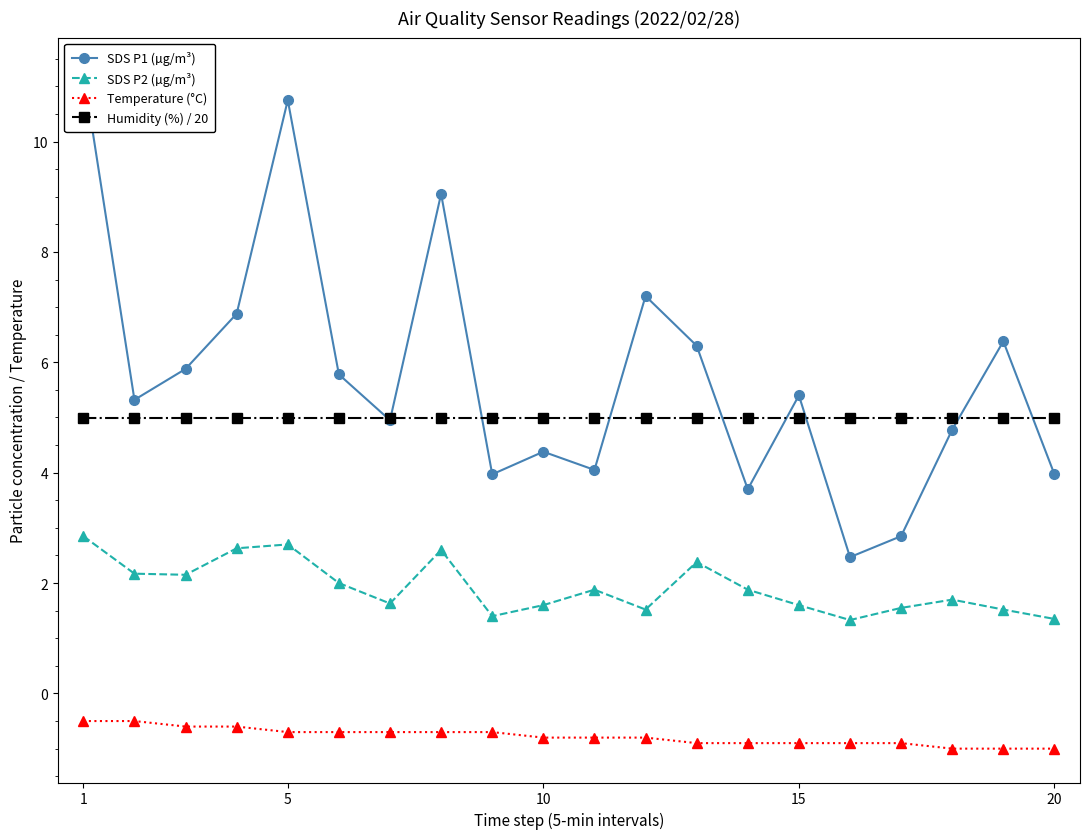

True or false: SDS P1 (µg/m³) has more than 1 interior local peaks.

True